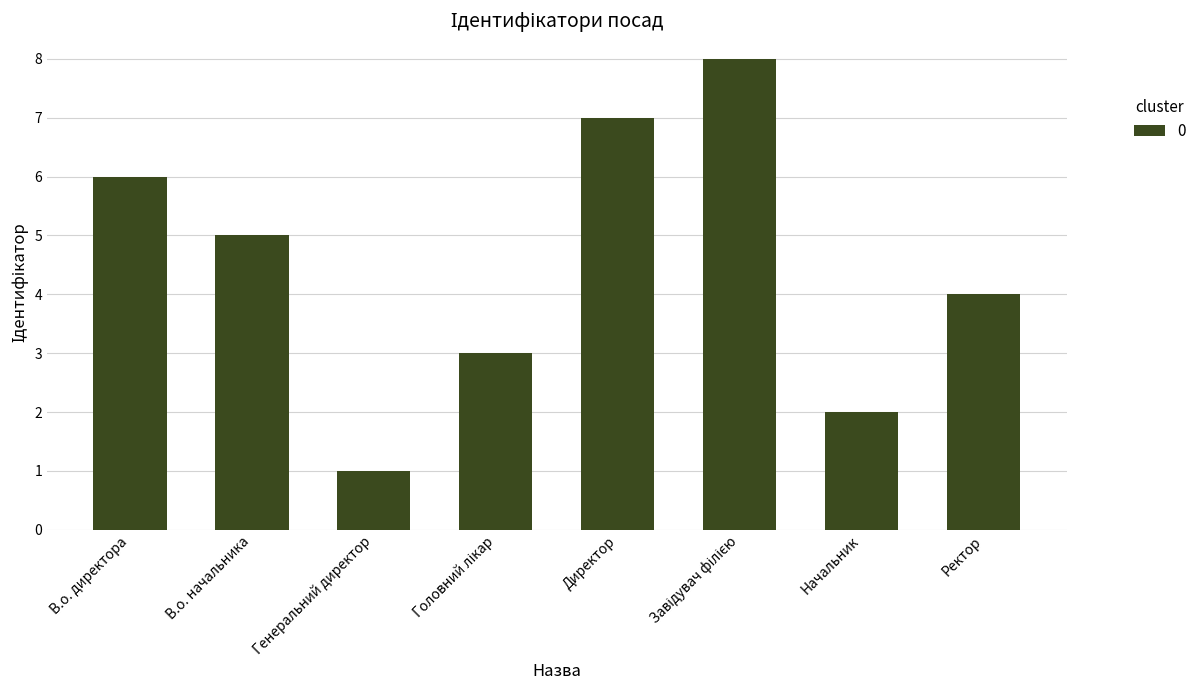

What is the ratio of the value at В.о. начальника to the value at Начальник?

2.5